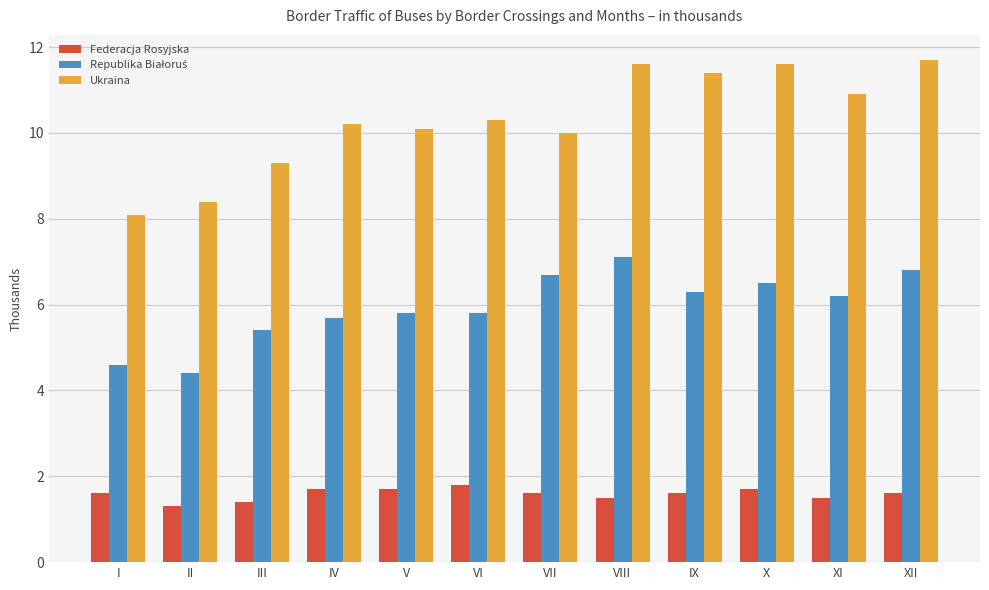

What value does the Federacja Rosyjska series have at VII?

1.6